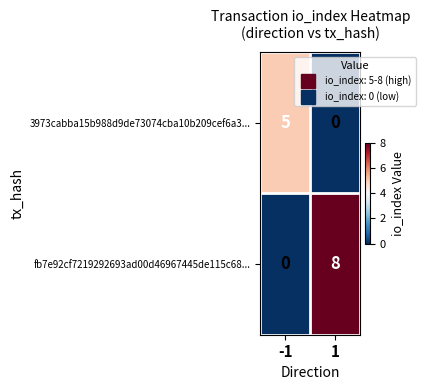

Between -1 and 1, which series saw the biggest shift?

fb7e92cf7219292693ad00d46967445de115c68...